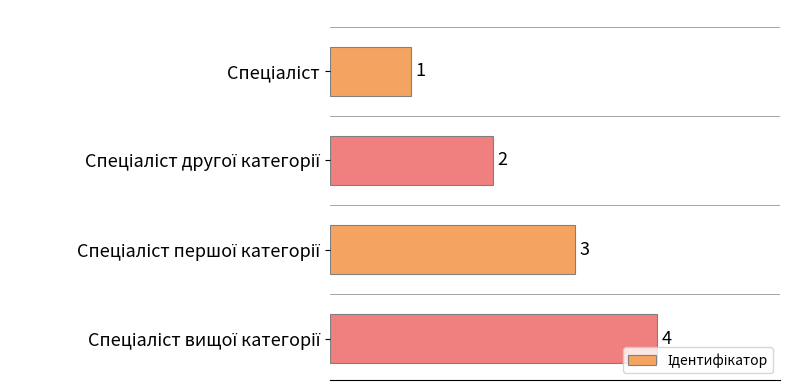

What is the value of the 2nd bar from the top?

2